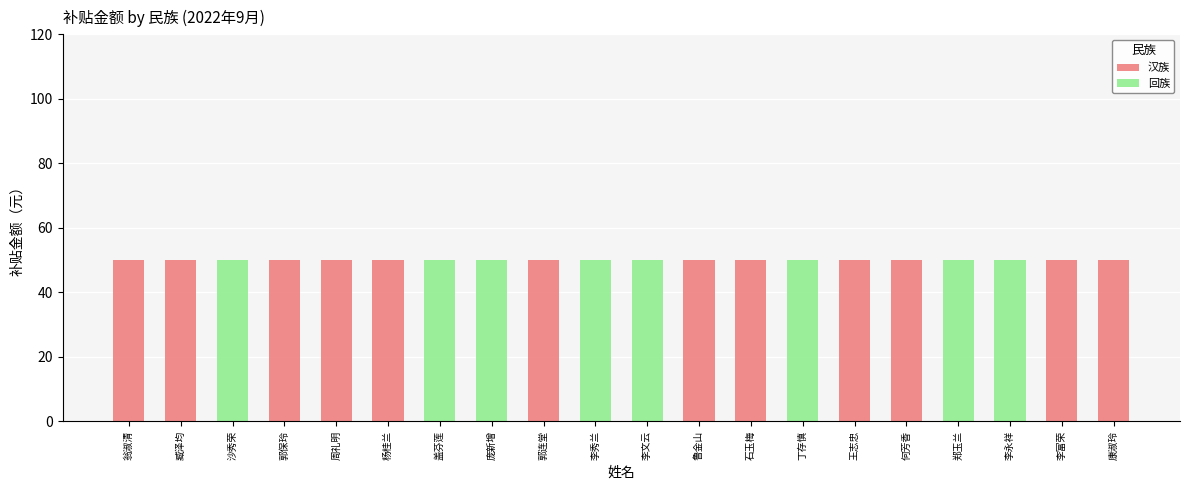

What is the total value across all series at 周礼明?

50